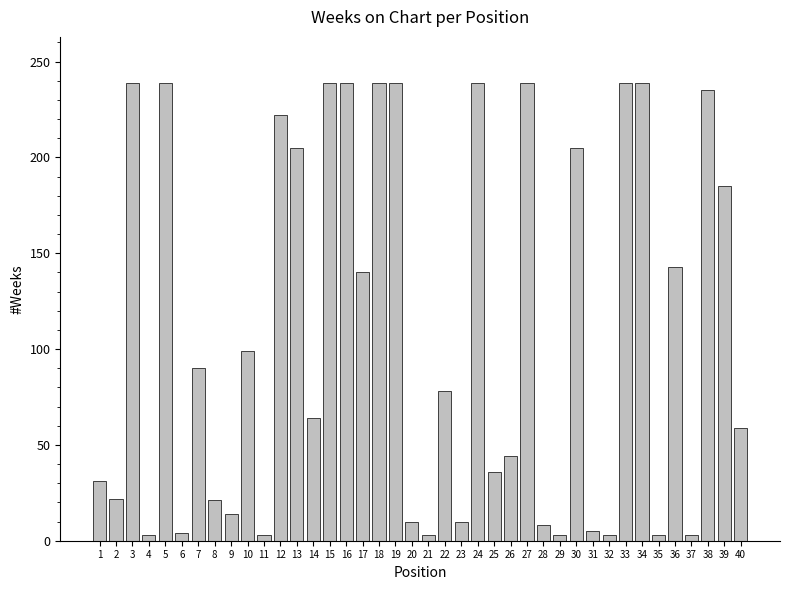

What is the difference between the maximum and minimum values?

236